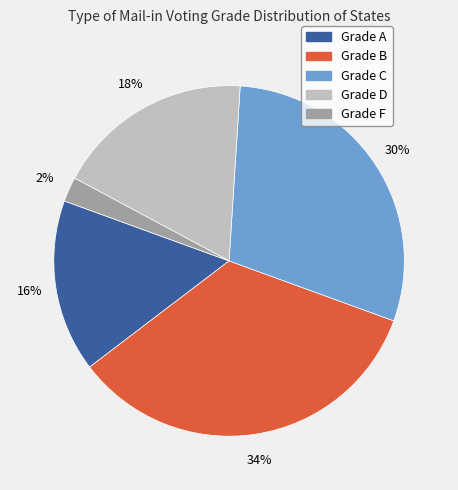

Is there a majority slice in this chart?

No